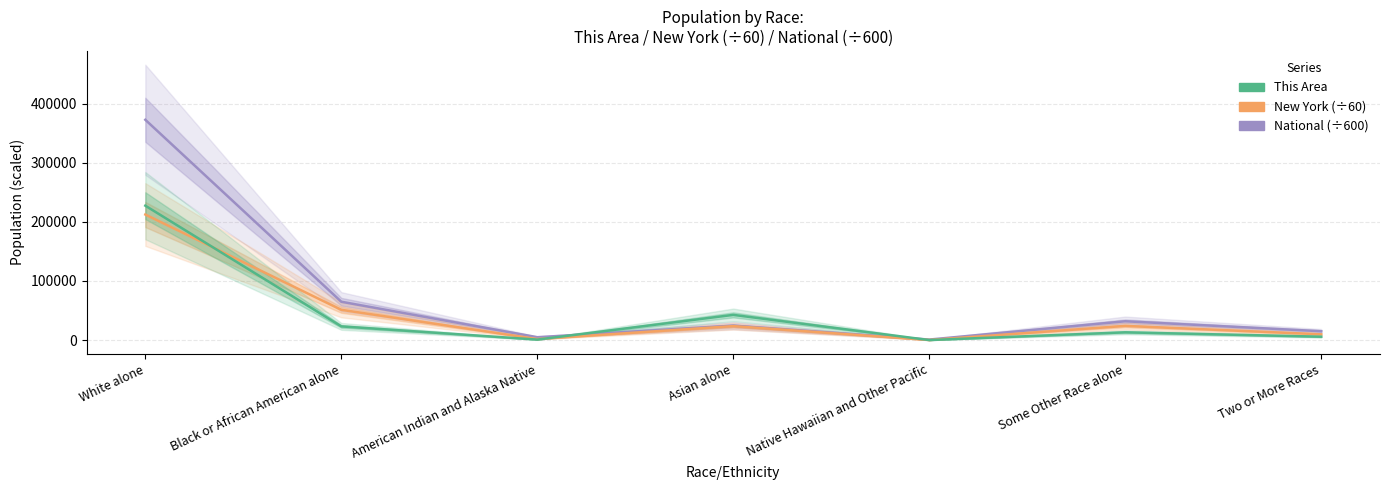

How many interior local valleys does the National series have?

2